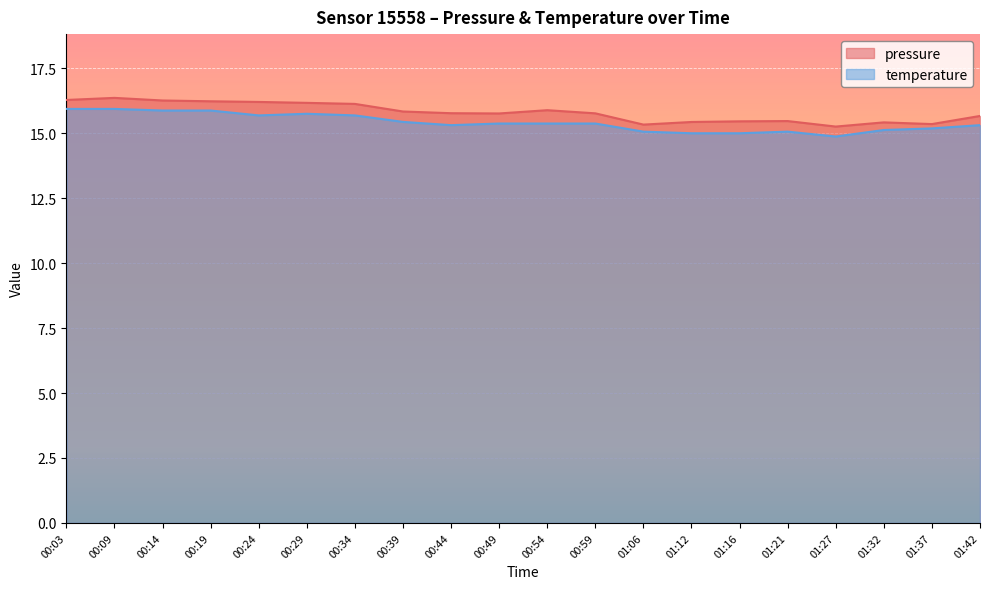

Which category has the lowest value in the pressure series?

01:27